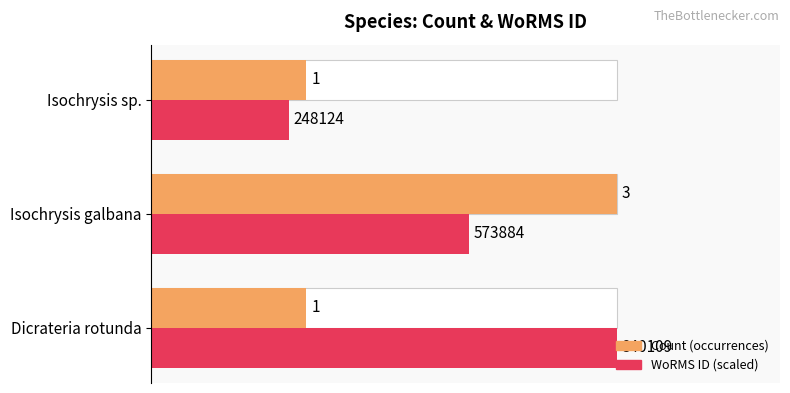

What are all the series names shown in the legend?

Count (occurrences), WoRMS ID (scaled)